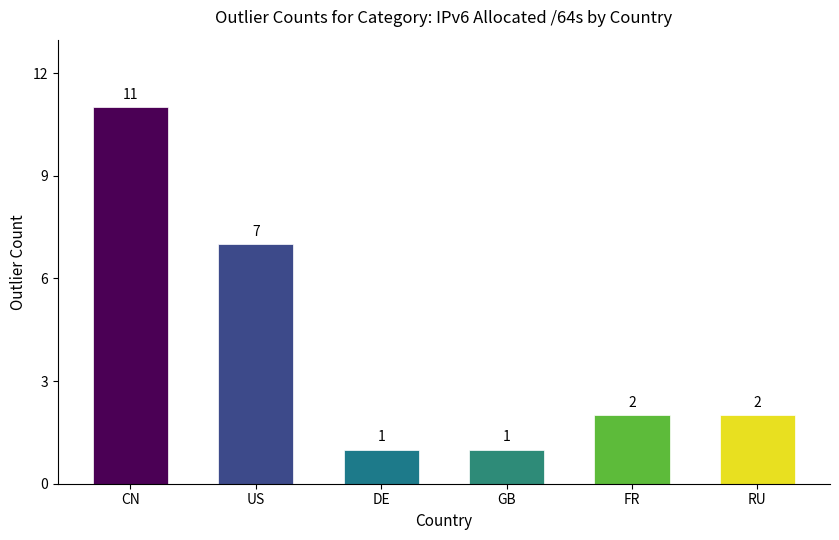

What is the average value?

4